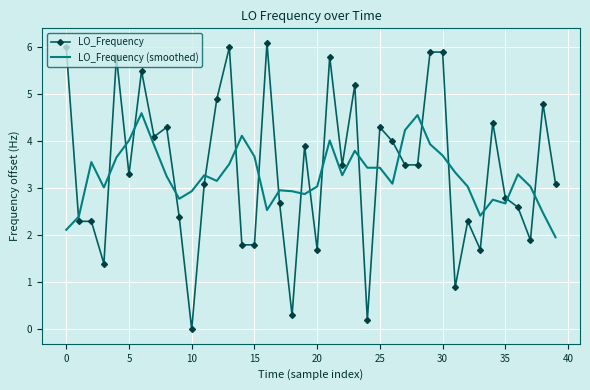

After their last crossing, which series has the higher values: LO_Frequency or LO_Frequency (smoothed)?

LO_Frequency